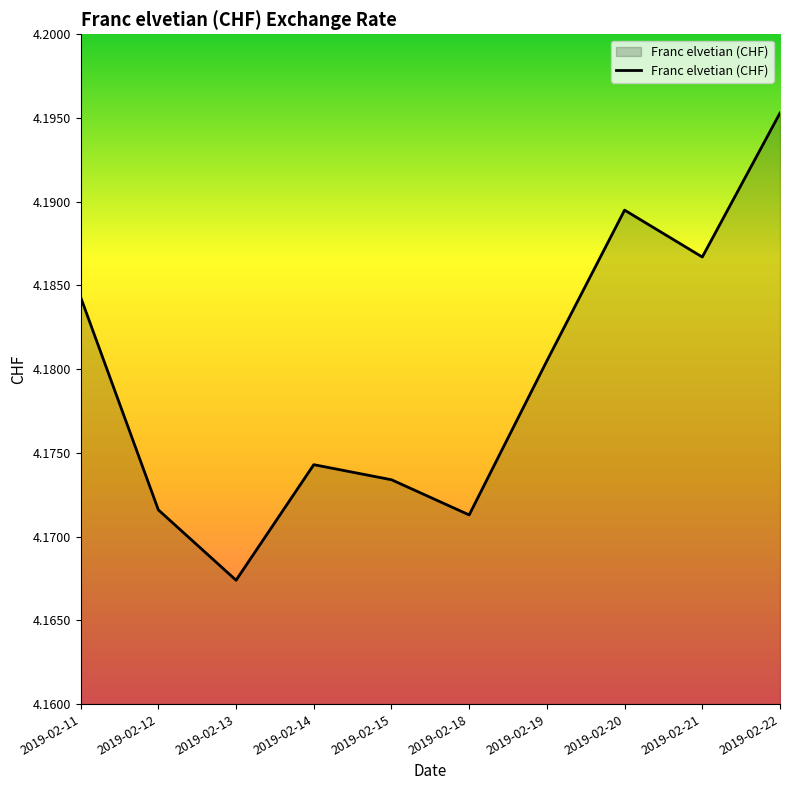

How many lines are shown in the chart?

1